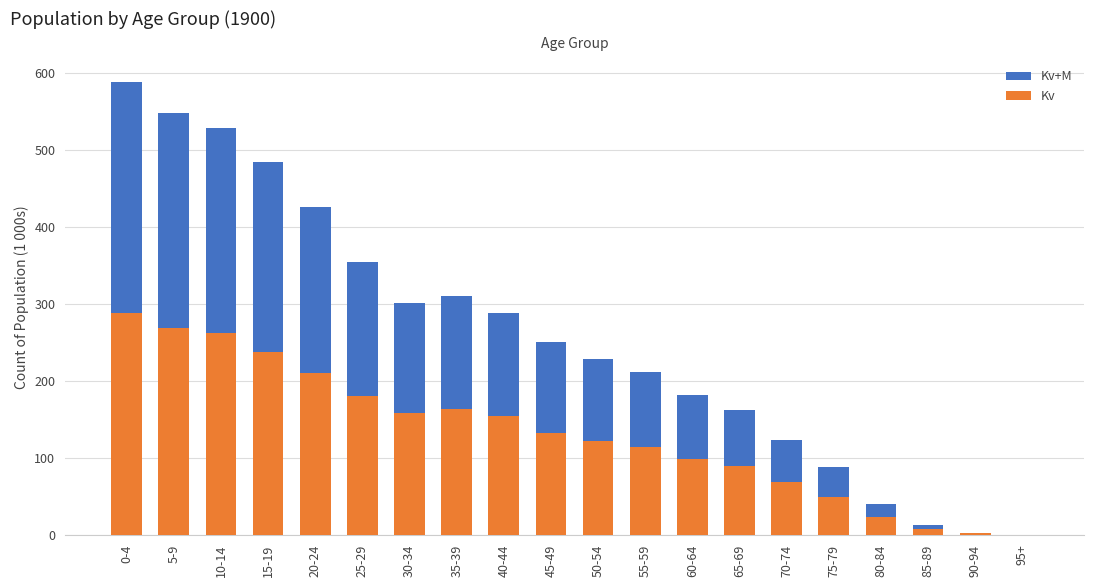

What is the value of the Kv+M bar at the 8th from the left?

311